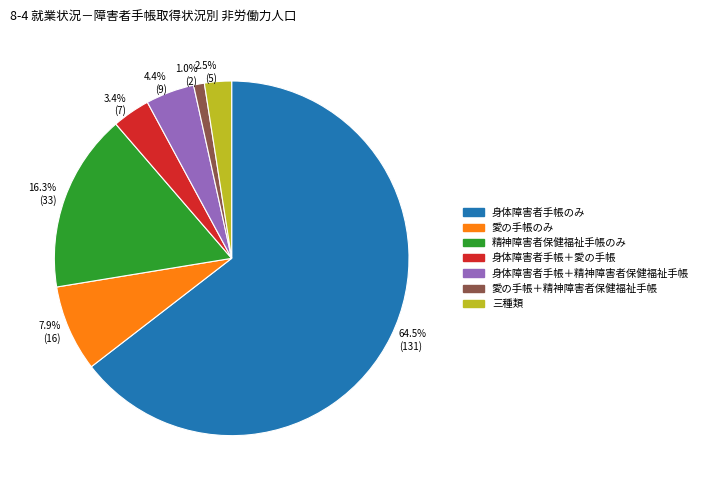

Rank the categories by value from highest to lowest.

身体障害者手帳のみ, 精神障害者保健福祉手帳のみ, 愛の手帳のみ, 身体障害者手帳＋精神障害者保健福祉手帳, 身体障害者手帳＋愛の手帳, 三種類, 愛の手帳＋精神障害者保健福祉手帳